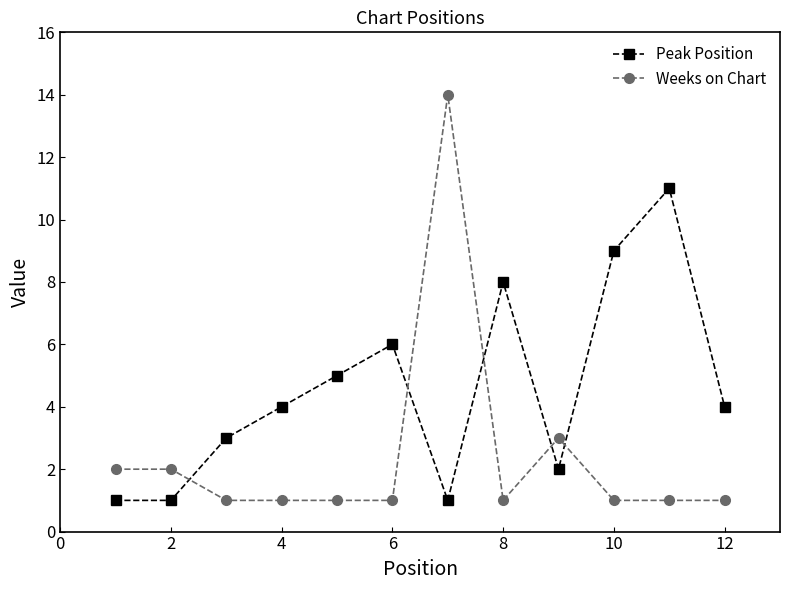

What is the lowest value of the Peak Position series?

1